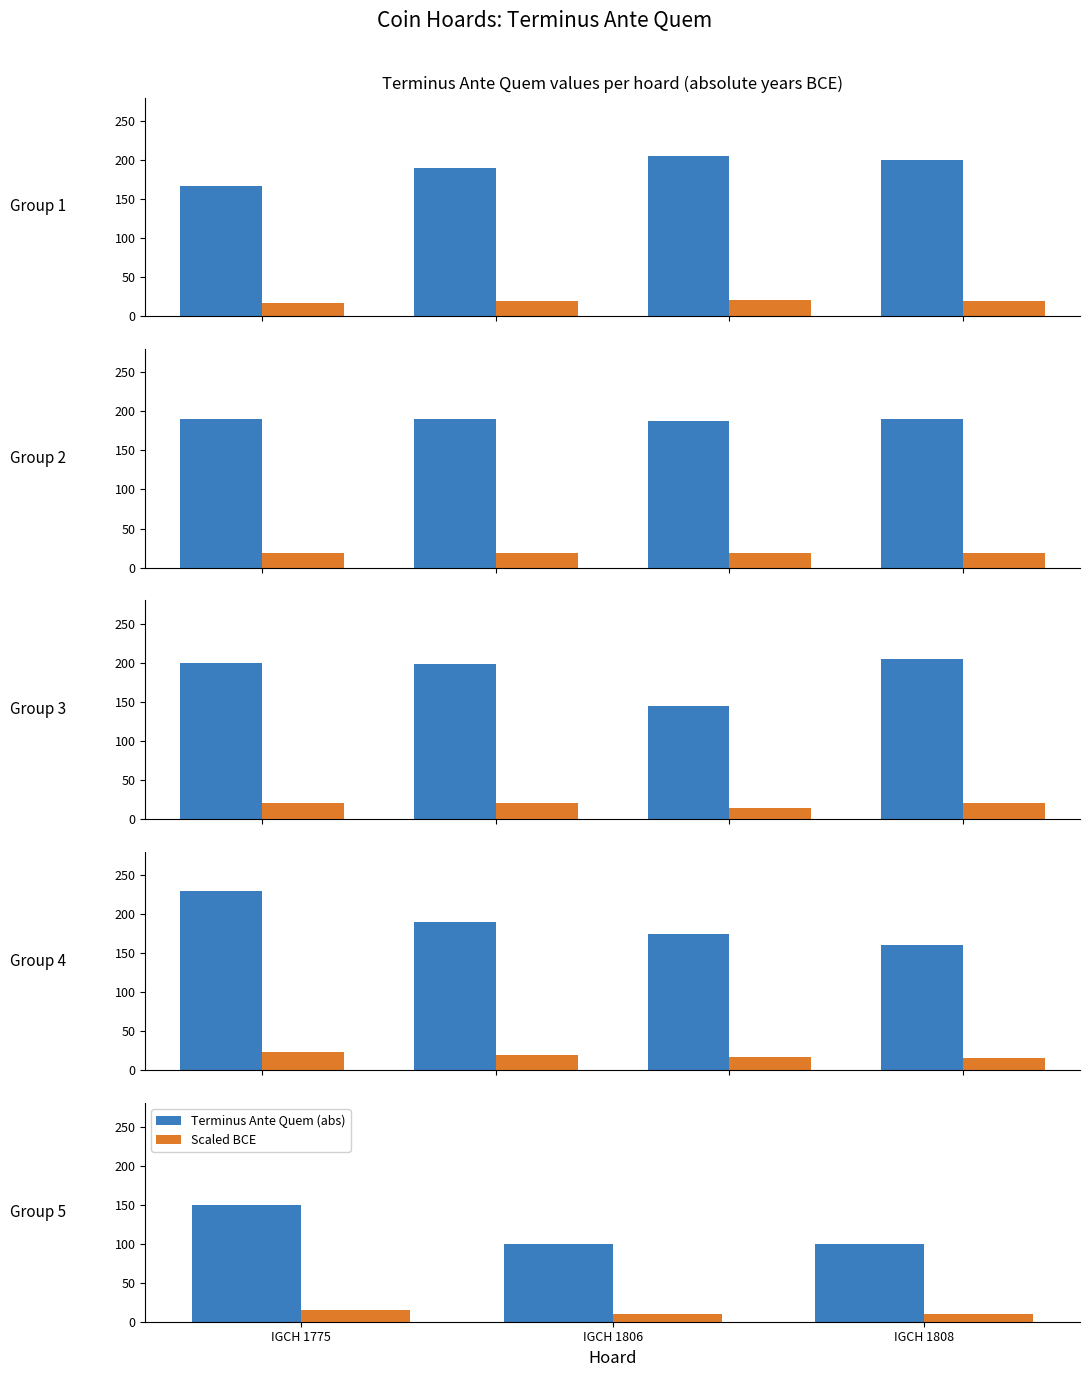

The value of Scaled BCE at IGCH 1806 is 10. True or false?

True